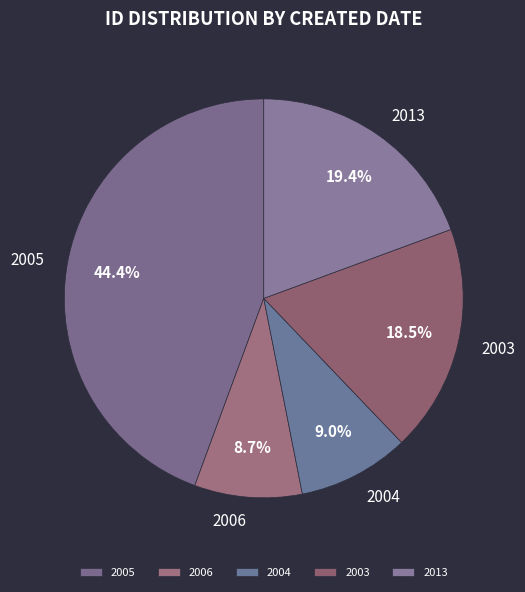

What is the ratio of the value at 2003 to the value at 2005?

0.4